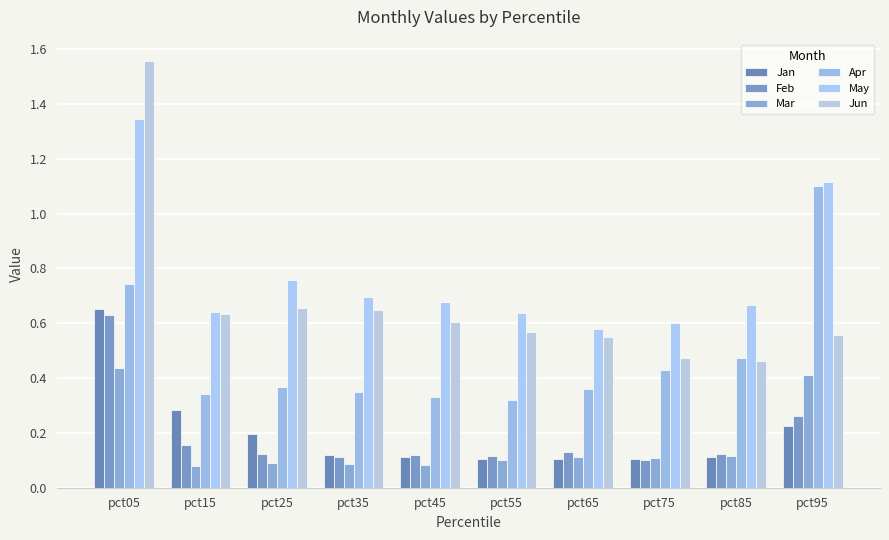

Count the Mar values in the range 0 to 1.

10